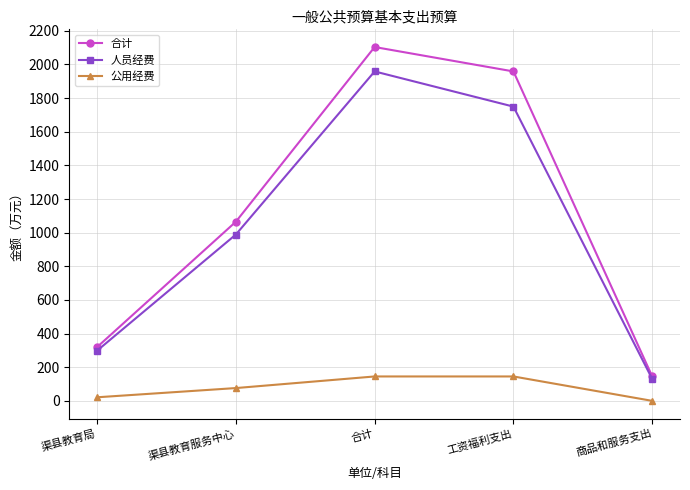

What is the difference between the maximum and minimum values in the 公用经费 series?

145.1